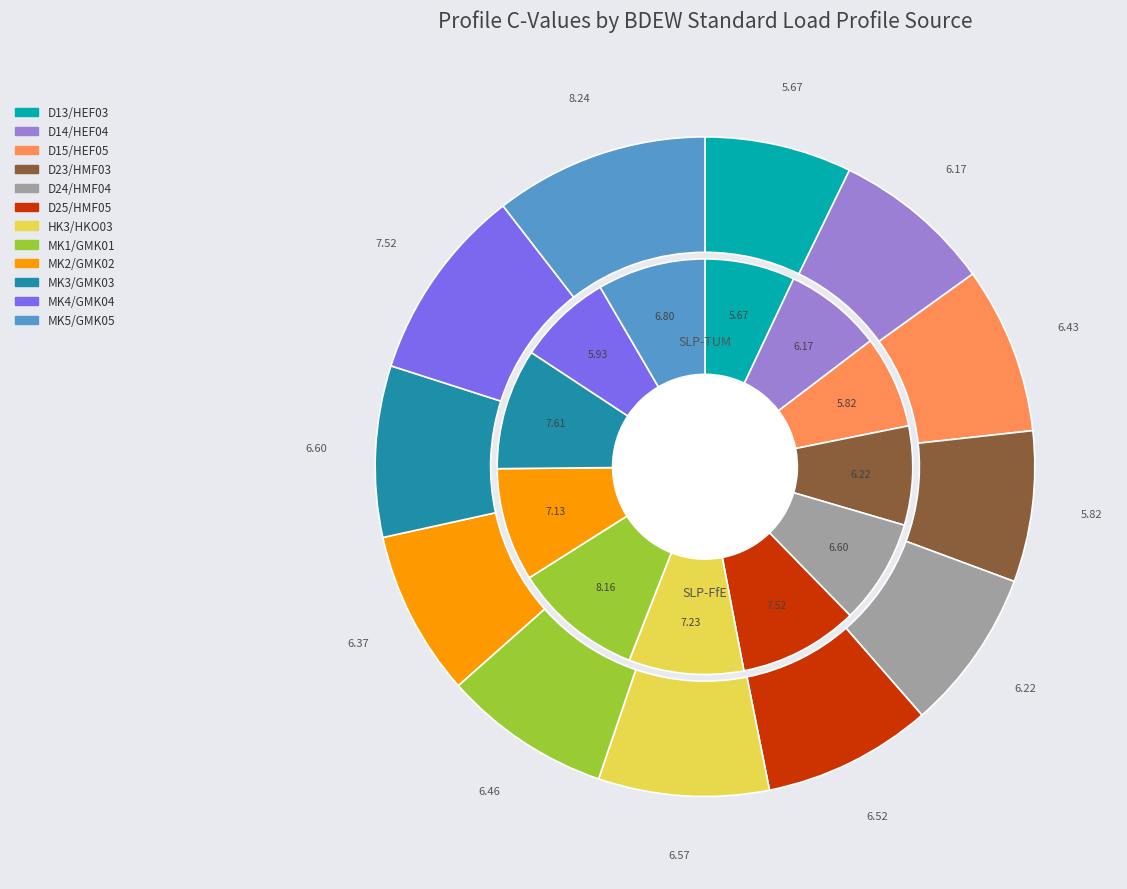

Rank the series by their average value, from lowest to highest.

SLP-TUM, SLP-FfE